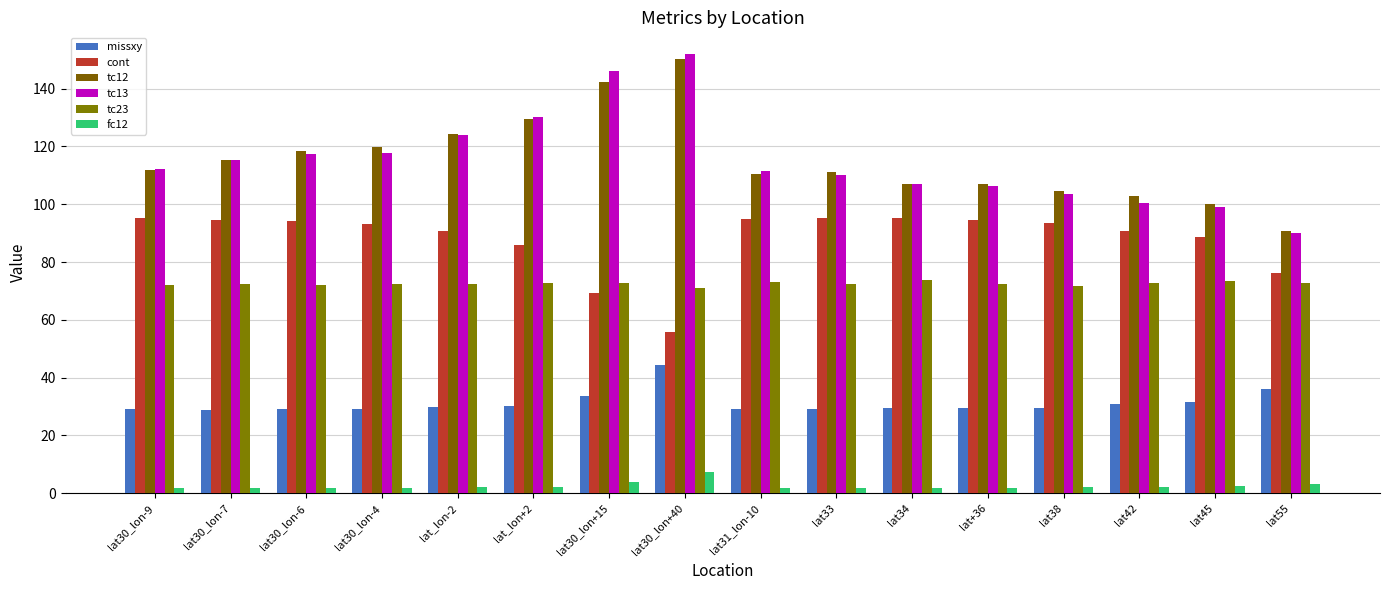

At which label does missxy reach its peak?

lat30_lon+40